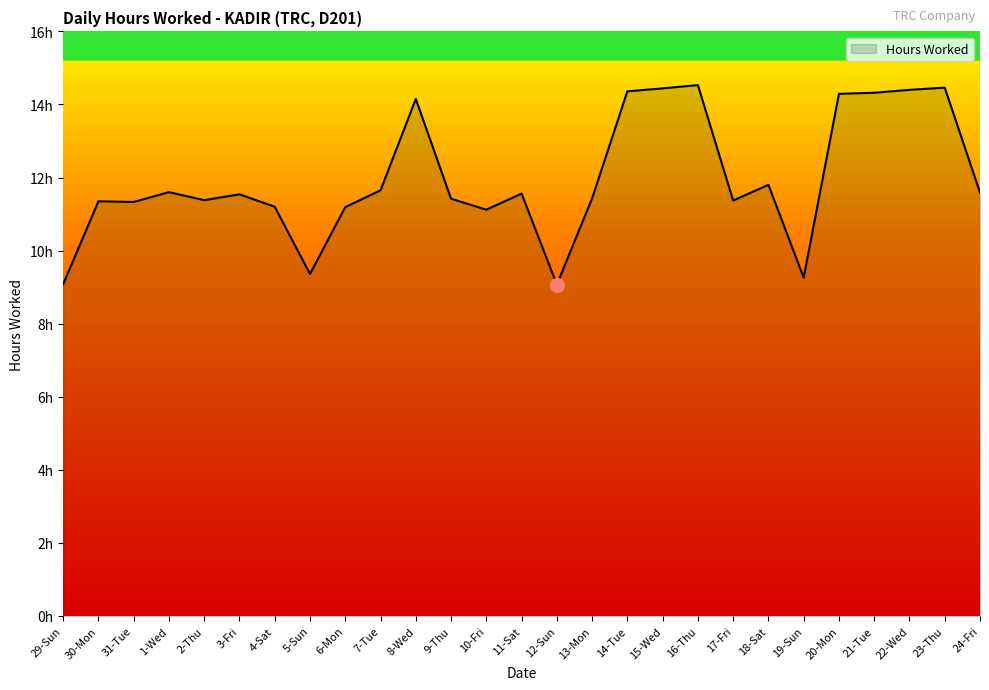

List the labels in order of value, smallest first.

12-Sun, 29-Sun, 19-Sun, 5-Sun, 10-Fri, 6-Mon, 4-Sat, 31-Tue, 30-Mon, 17-Fri, 2-Thu, 9-Thu, 13-Mon, 3-Fri, 11-Sat, 24-Fri, 1-Wed, 7-Tue, 18-Sat, 8-Wed, 20-Mon, 21-Tue, 14-Tue, 22-Wed, 15-Wed, 23-Thu, 16-Thu